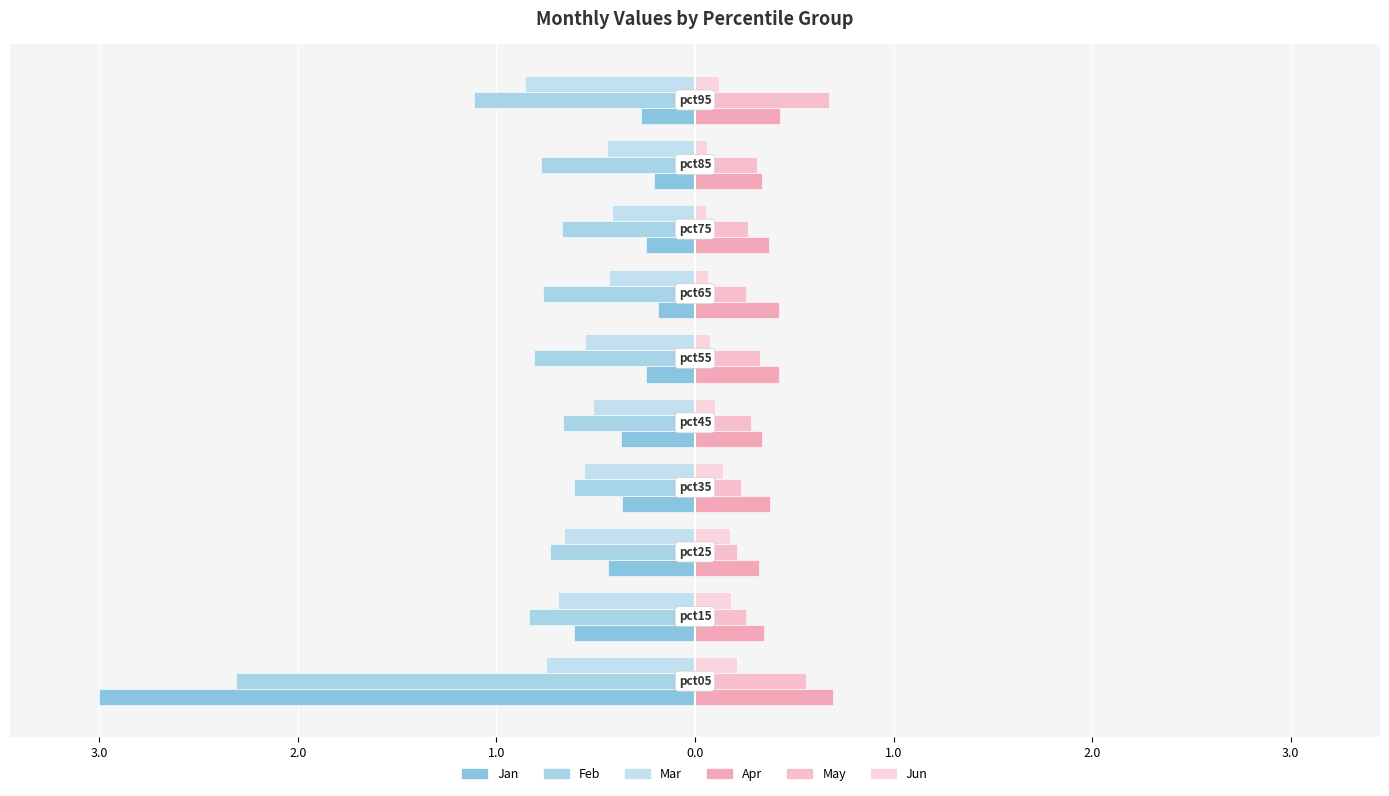

What is the difference between the maximum and minimum values in the Jun series?

0.2